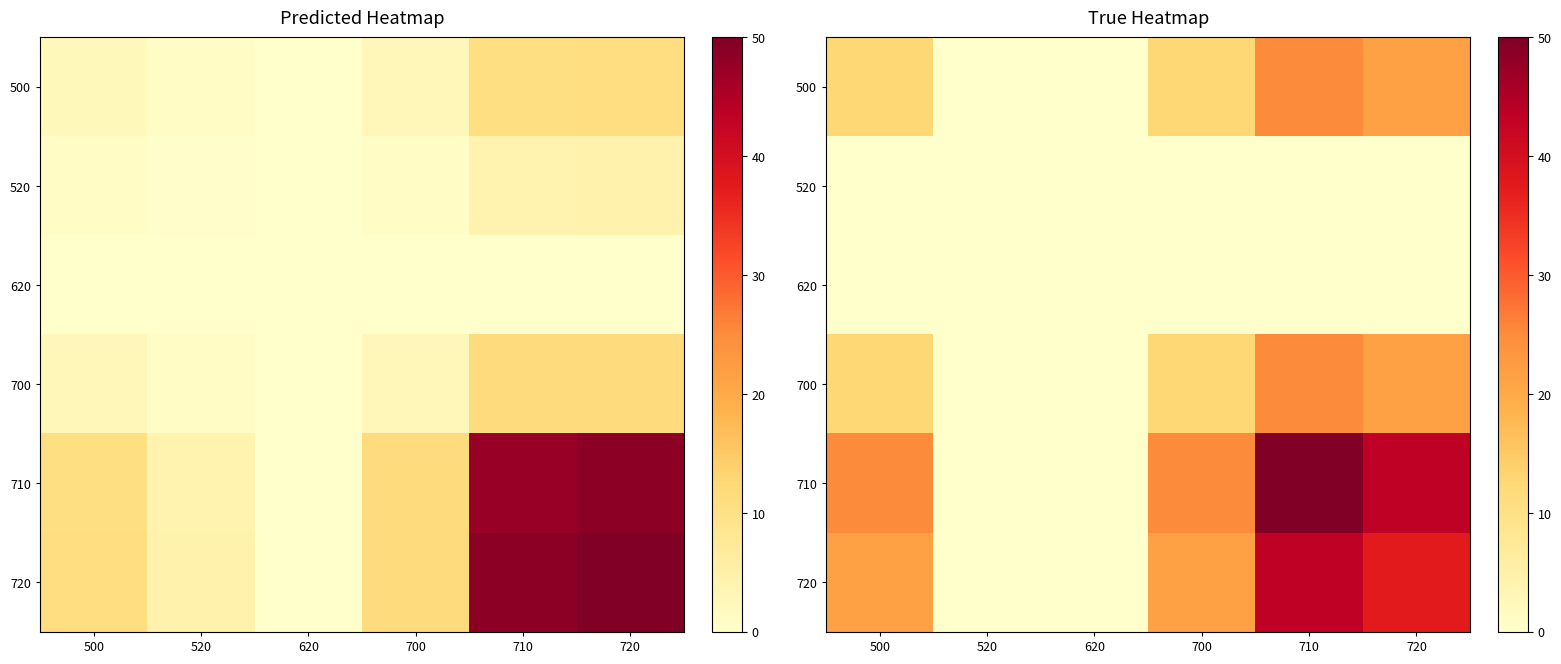

At which label is 620 closest to 0?

500